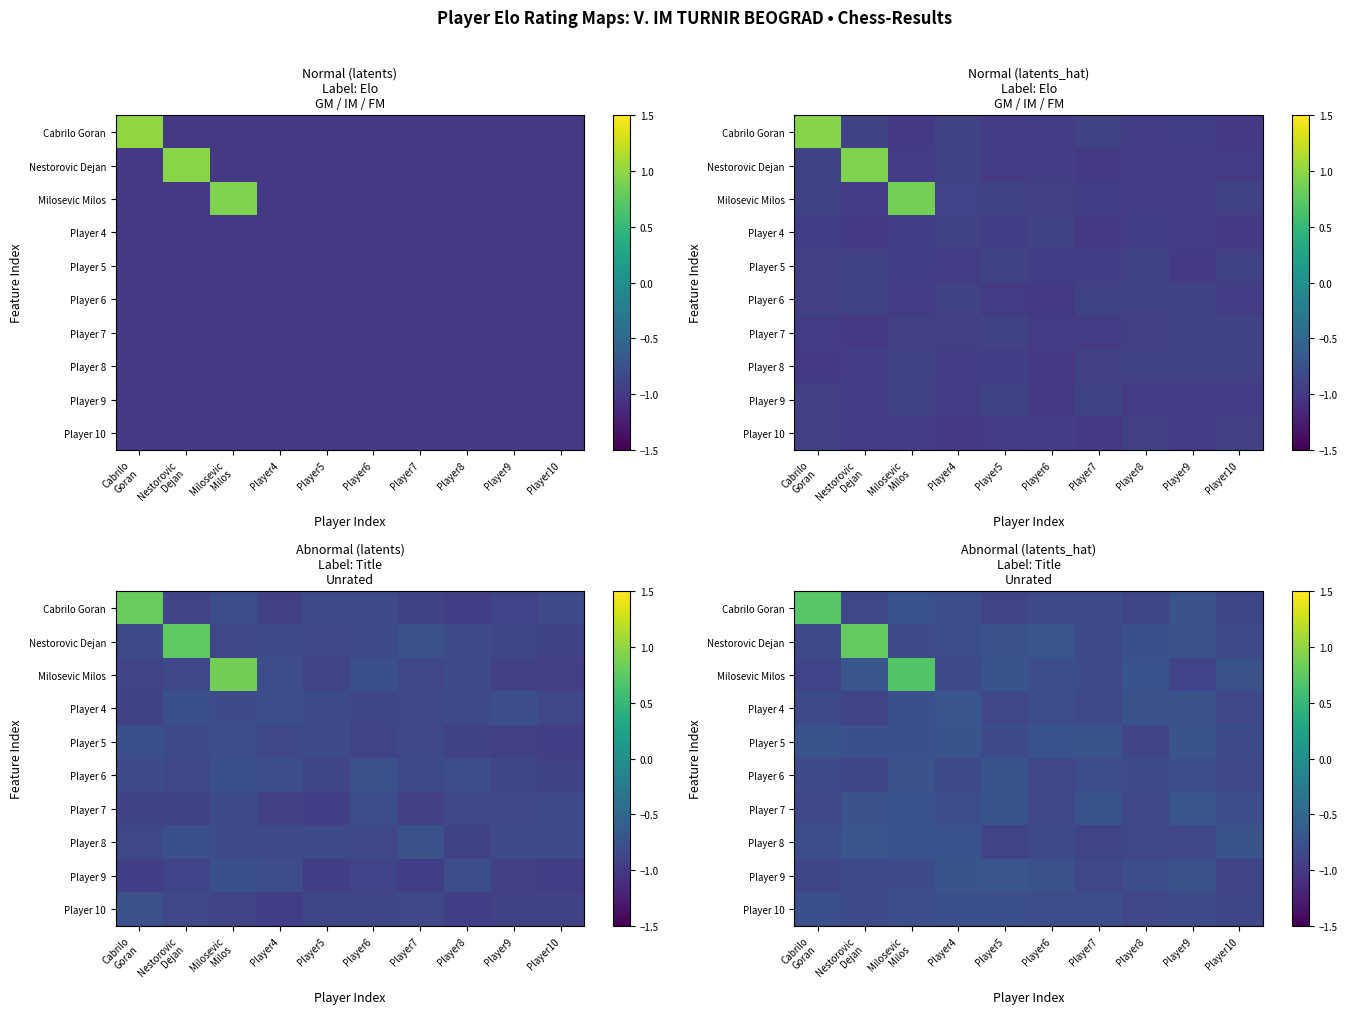

Rank the categories by Player 7 value from lowest to highest.

Player8, Cabrilo Goran, Player6, Player4, Player10, Nestorovic Dejan, Milosevic Milos, Player7, Player5, Player9